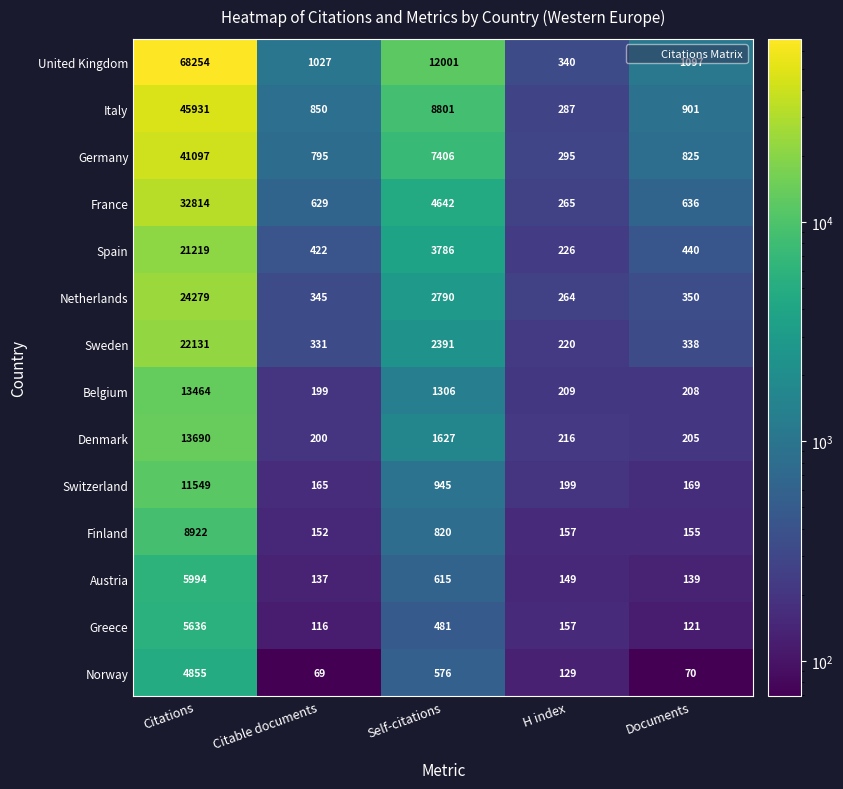

What is the difference between the second highest and minimum values in the France series?

4377